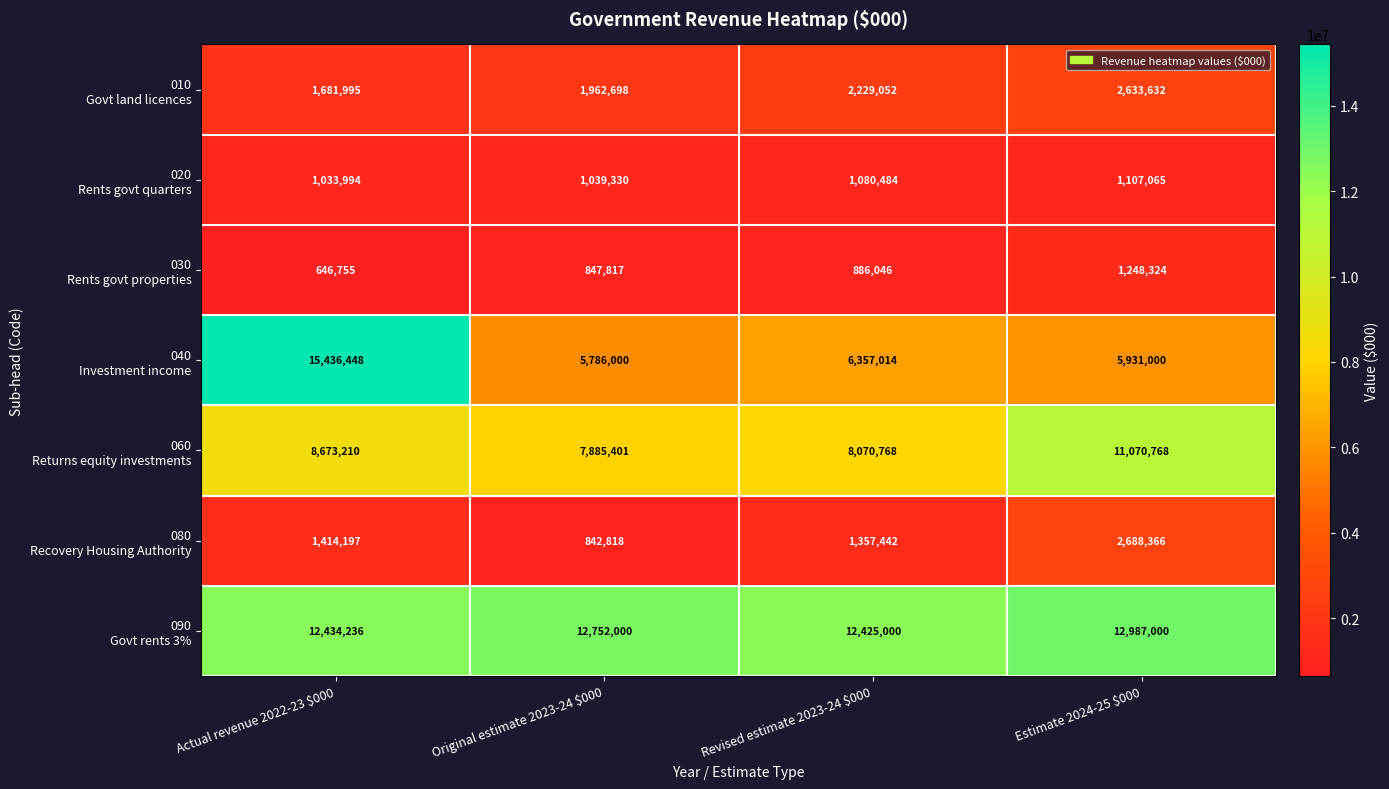

At how many categories does at least one series exceed 7210951?

4